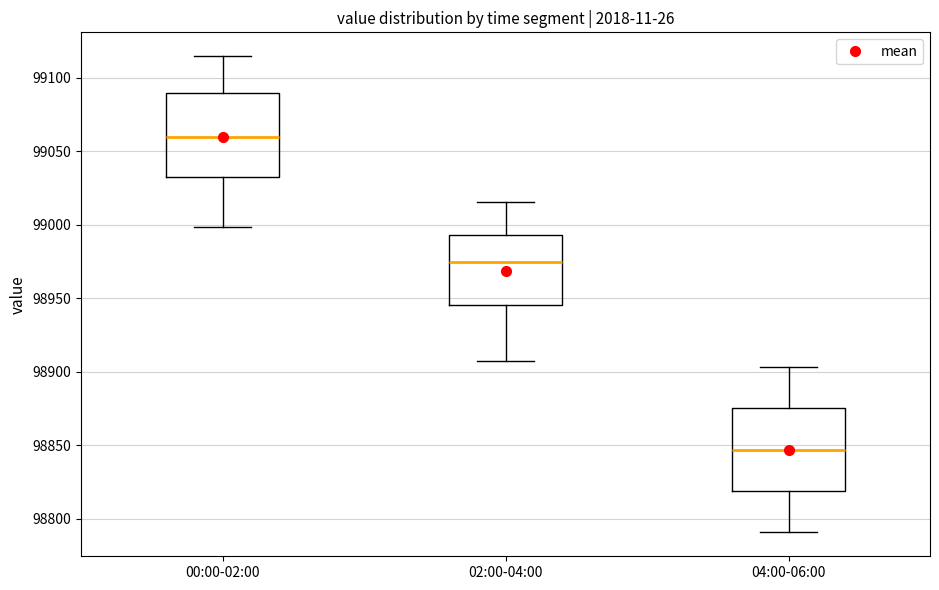

Reading left to right, transcribe this box plot: for each box, give where its median line is, the range the box spans, and where its two whiskers end, as read against the y-axis. The values are not printed on the chart, so give them approximately, as read against the axis.

00:00-02:00: median 99060, box 99035 to 99090, whiskers 99000 to 99115
02:00-04:00: median 98975, box 98945 to 98995, whiskers 98905 to 99015
04:00-06:00: median 98845, box 98820 to 98875, whiskers 98790 to 98905